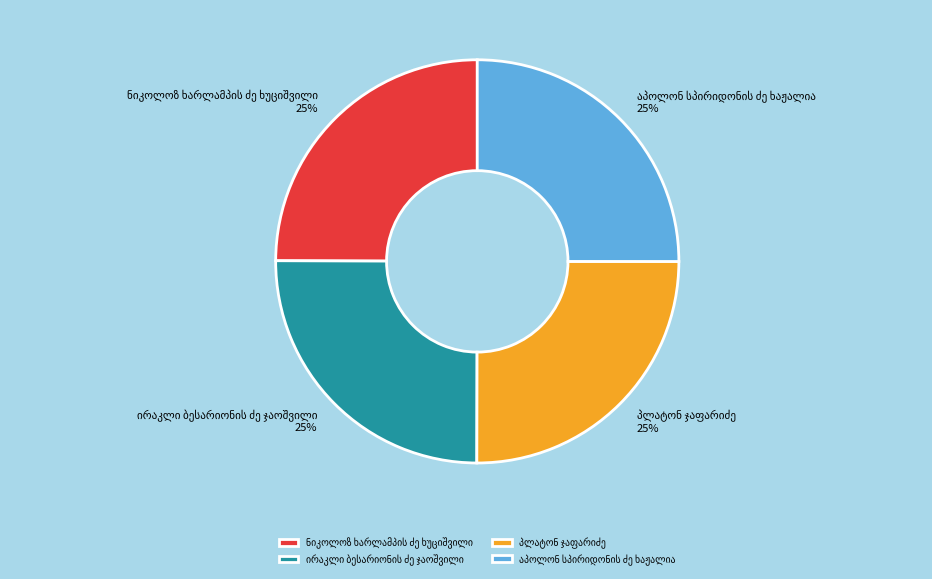

Does any single category account for the majority?

No